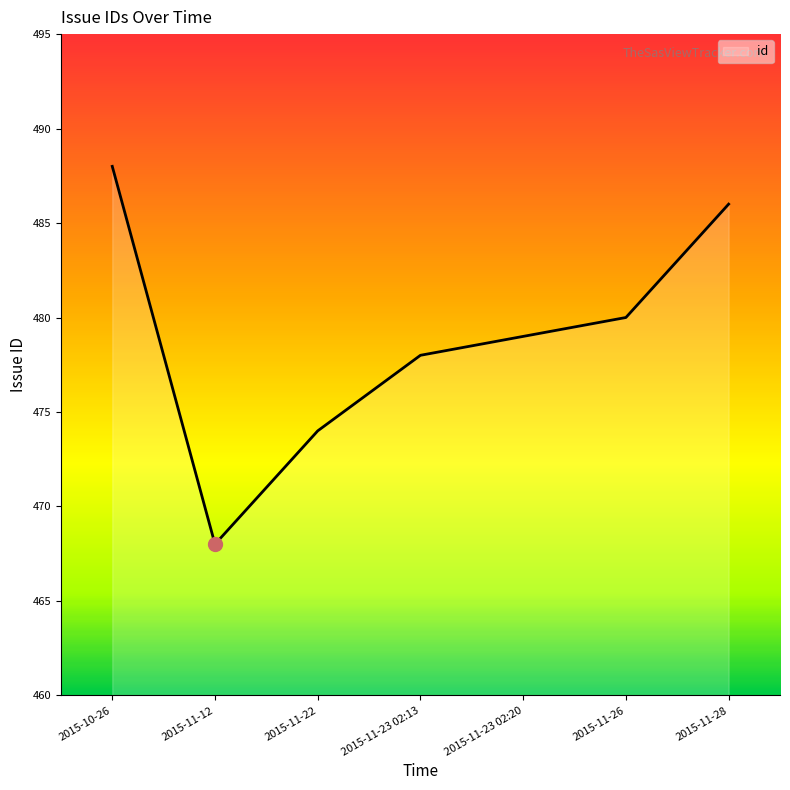

What is the approximate value at 2015-11-28?

486